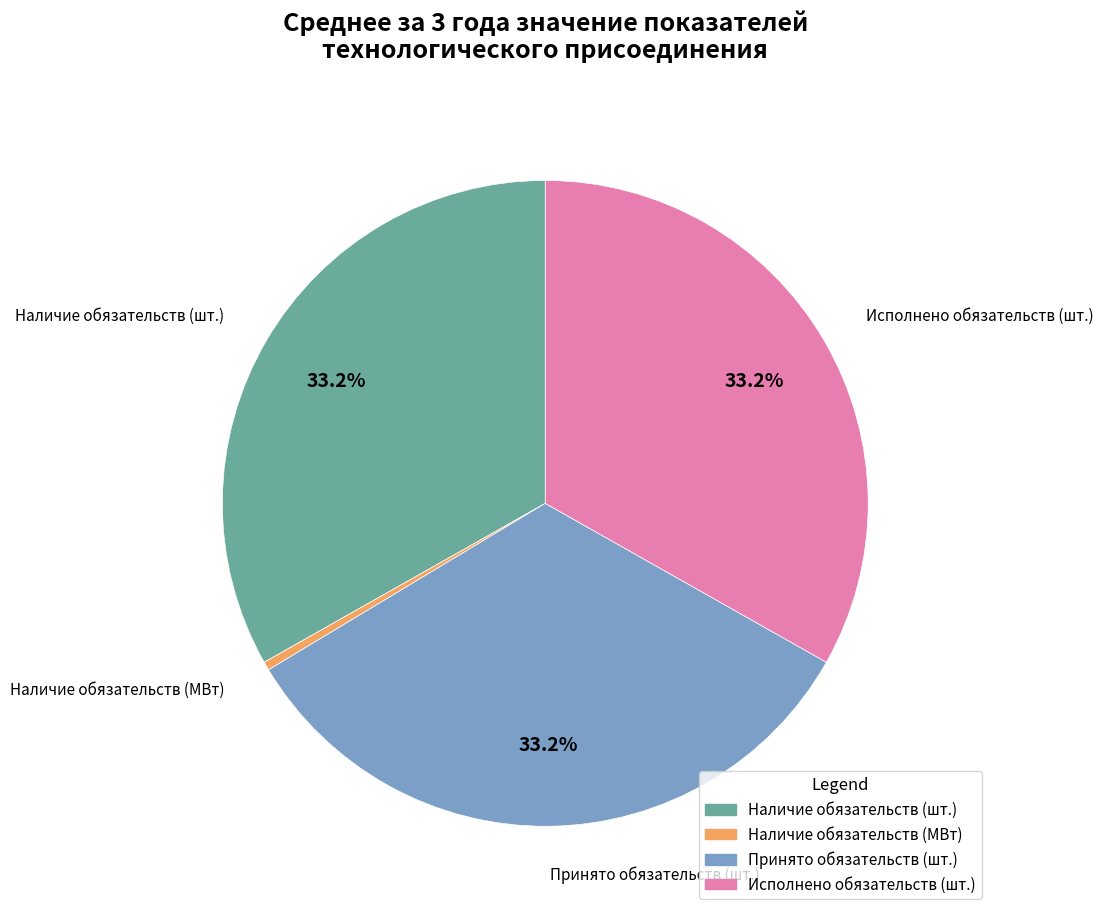

What percentage is the Принято обязательств (шт.) slice, to the nearest percent?

33%